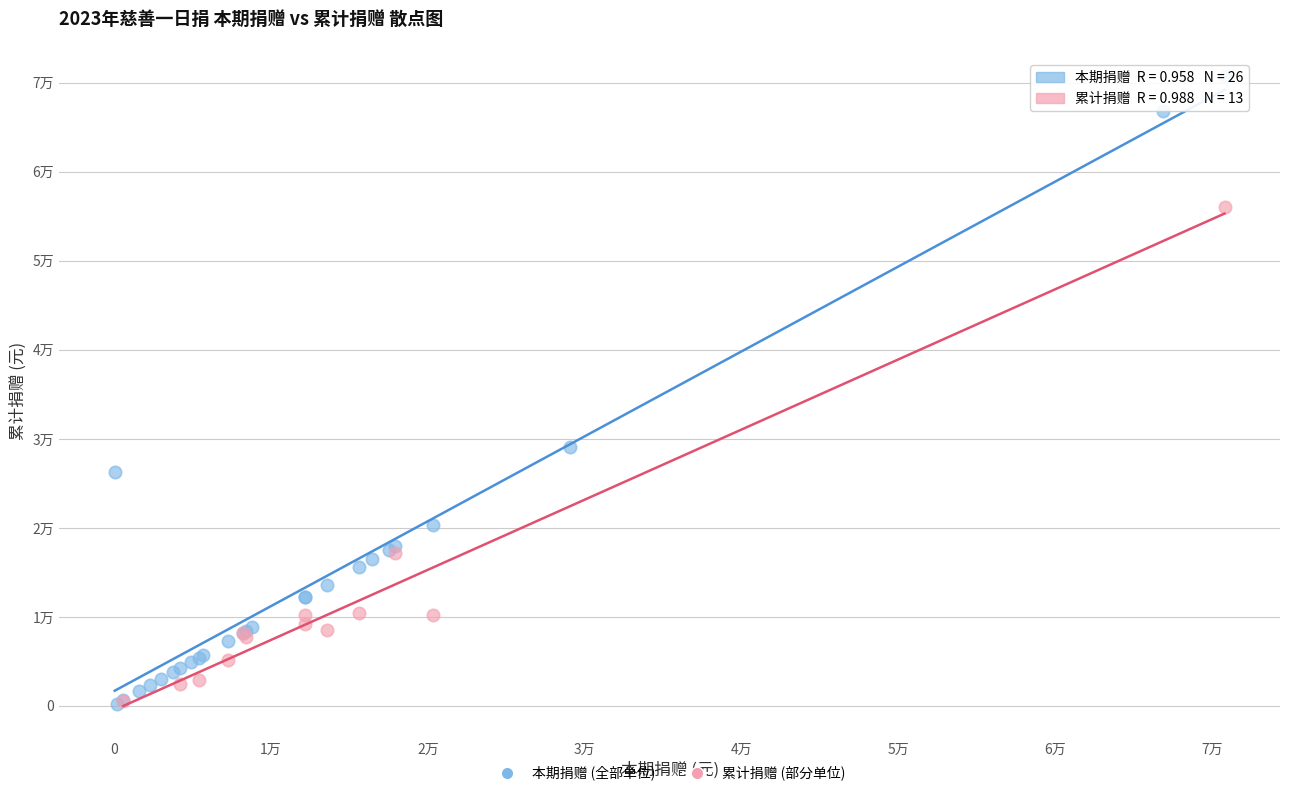

What are all the series names shown in the legend?

本期捐赠 (全部单位), 累计捐赠 (部分单位)